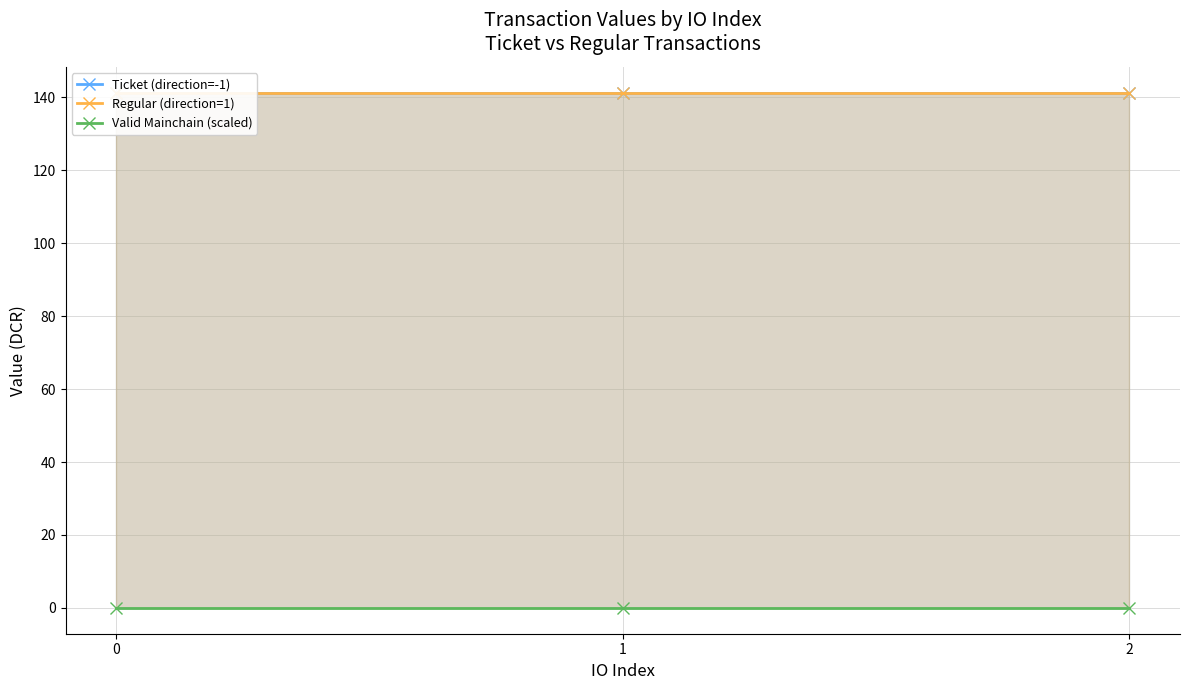

List the series in order of their peak value, lowest first.

Valid Mainchain (scaled), Ticket (direction=-1), Regular (direction=1)